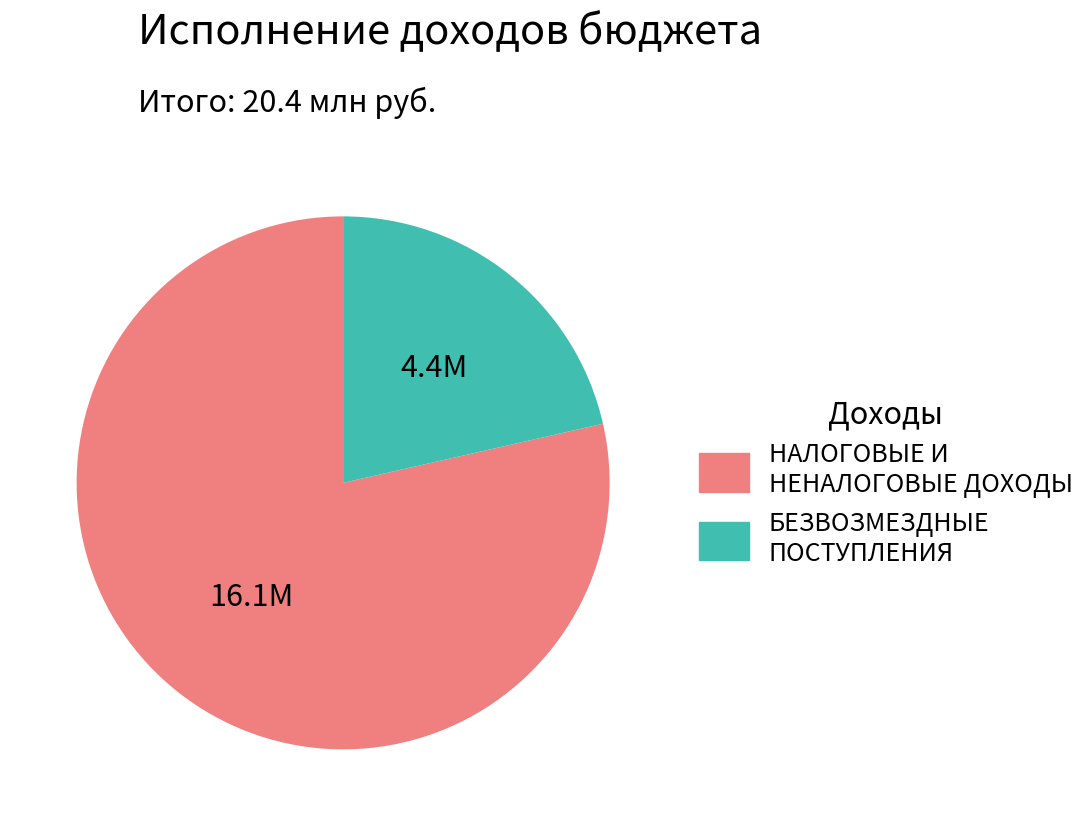

Rank the categories by value from lowest to highest.

БЕЗВОЗМЕЗДНЫЕ ПОСТУПЛЕНИЯ, НАЛОГОВЫЕ И НЕНАЛОГОВЫЕ ДОХОДЫ